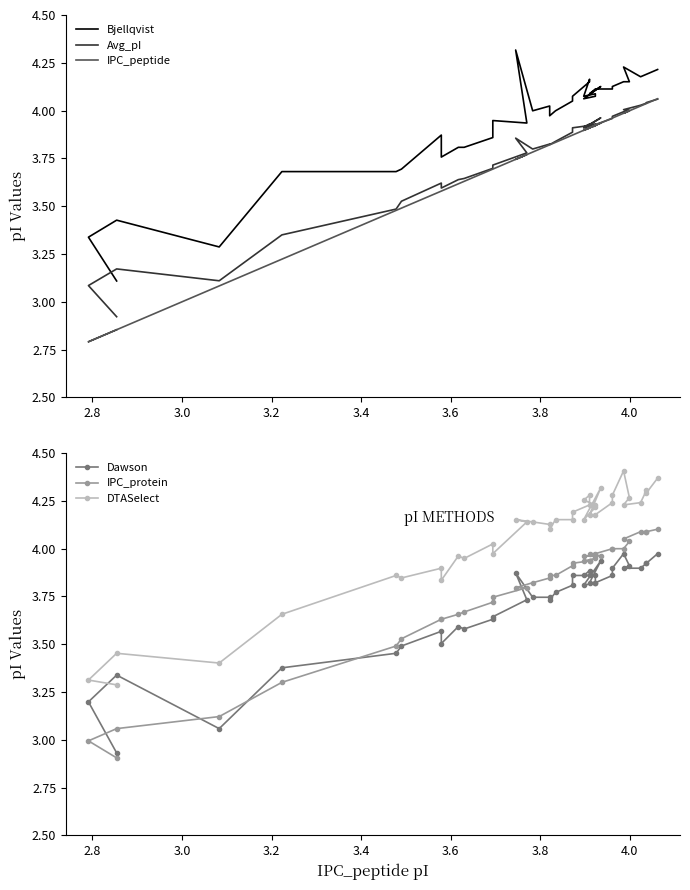

True or false: IPC_protein and IPC_peptide intersect in this chart.

False